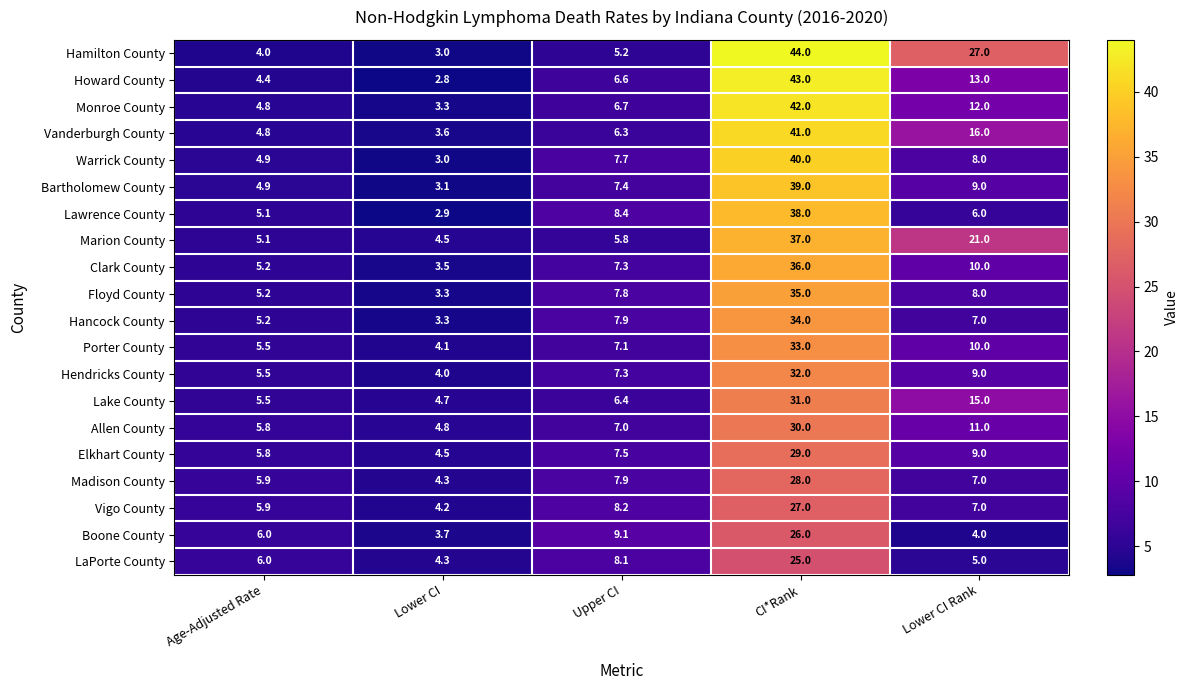

What is the average value of the Vanderburgh County series?

14.3